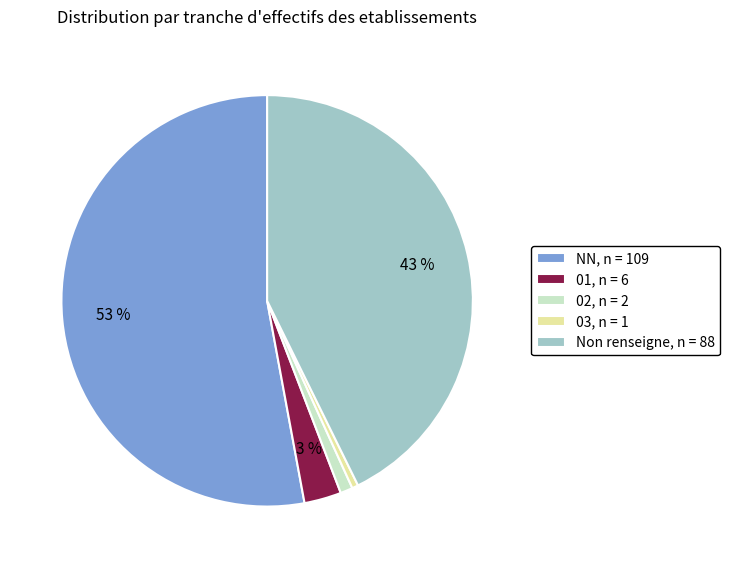

Combined, do NN, n = 109 and 01, n = 6 account for over 50%?

Yes